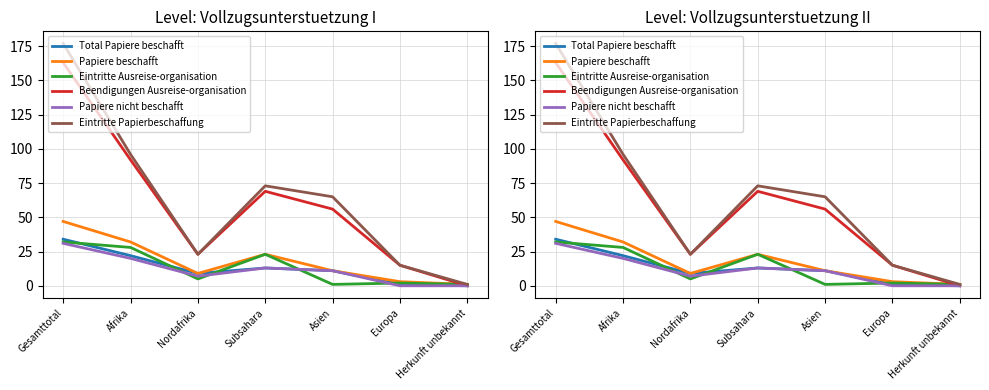

What is the label of the 2nd point from the right?

Europa